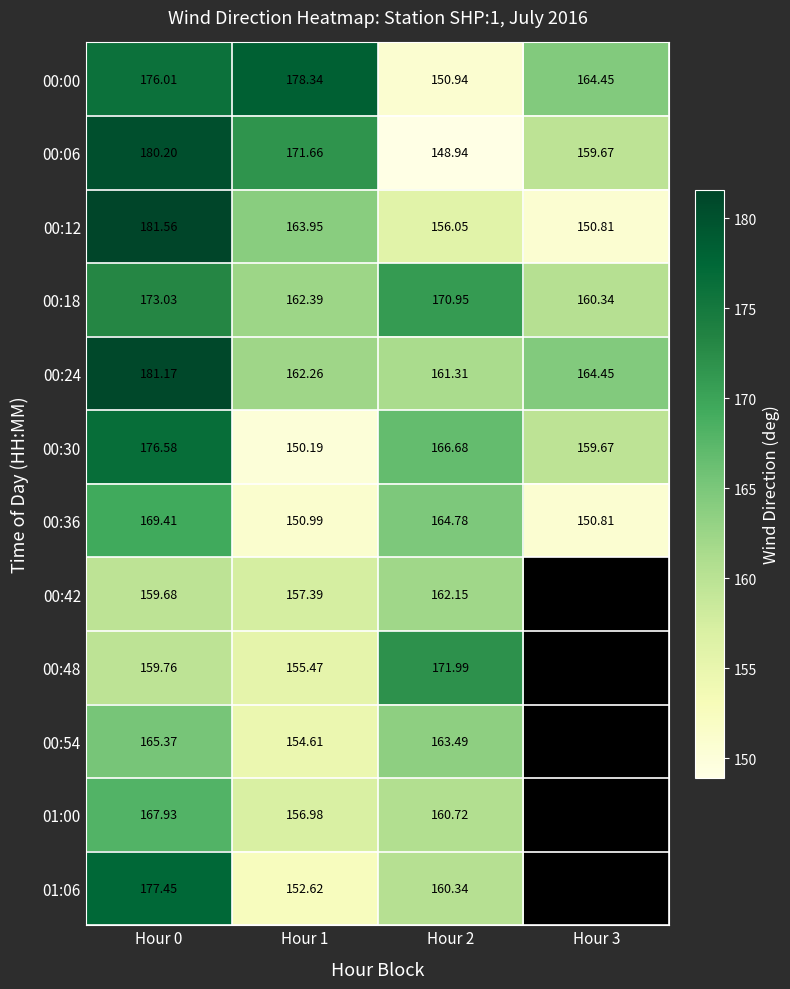

The value of 00:30 at Hour 2 is 74.4. True or false?

False